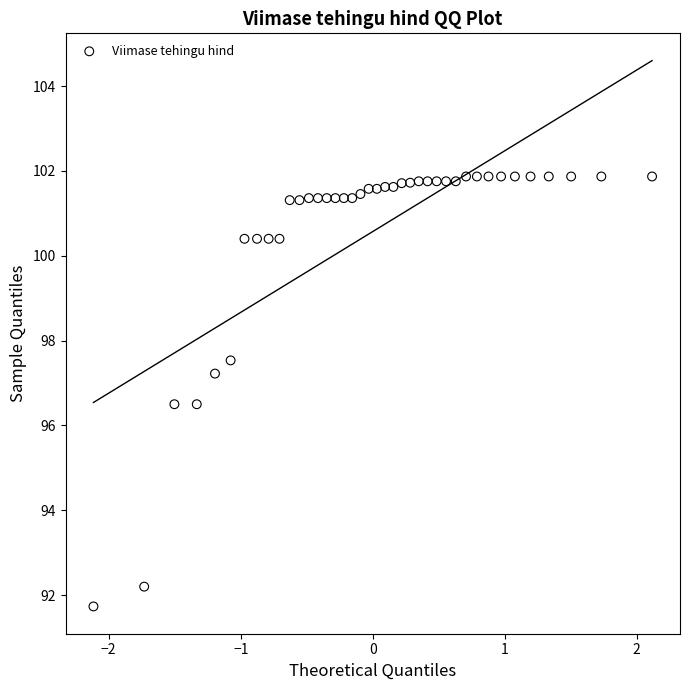

What is the range of Y values (max minus min)?

10.1